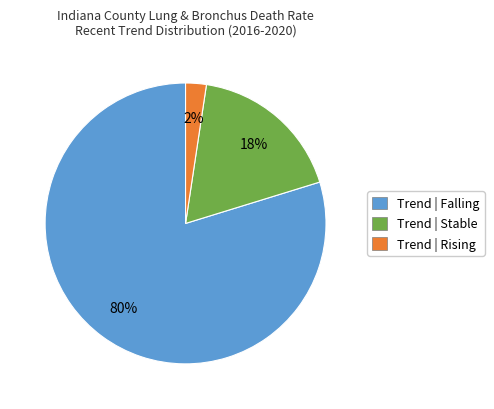

Which slice represents more than half of the pie?

Falling